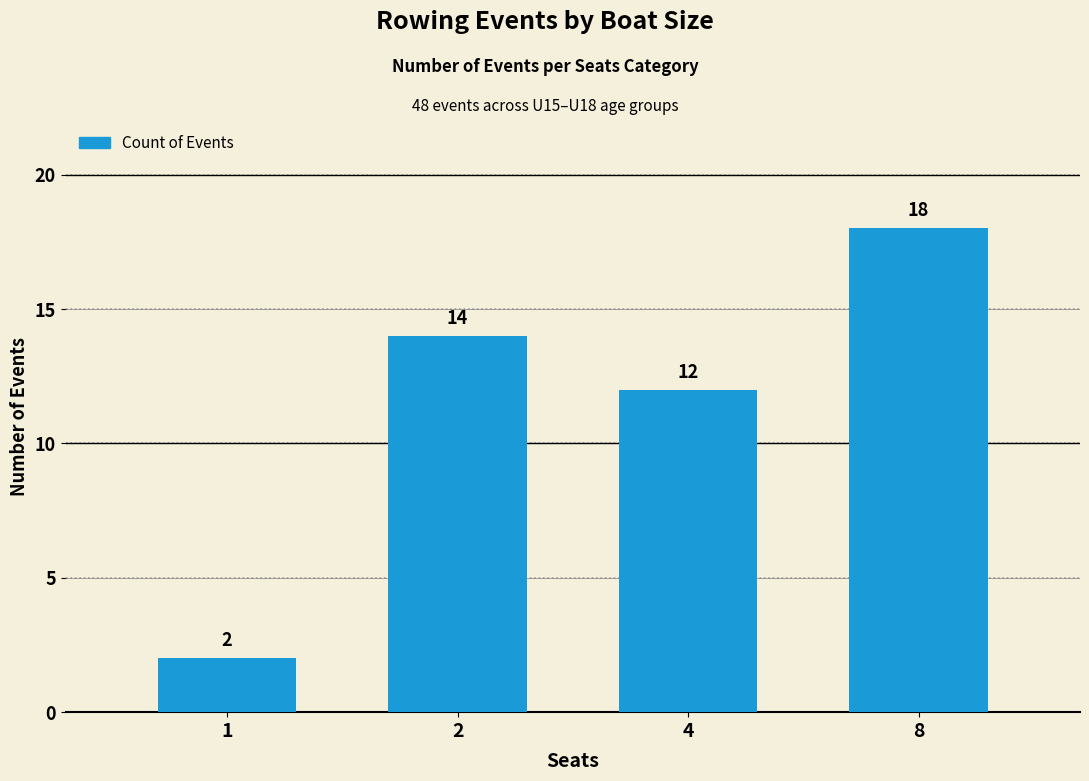

Is it true that the value at 8 is 28?

False